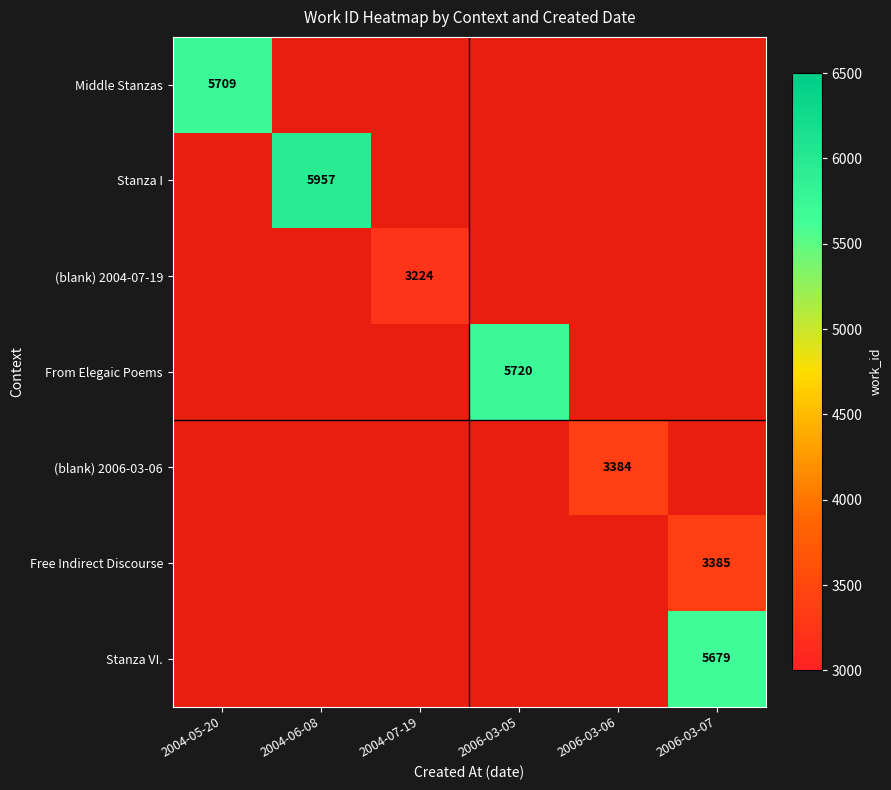

Is the value of Stanza I at 2004-05-20 greater than the value of Stanza VI. at 2004-07-19?

No